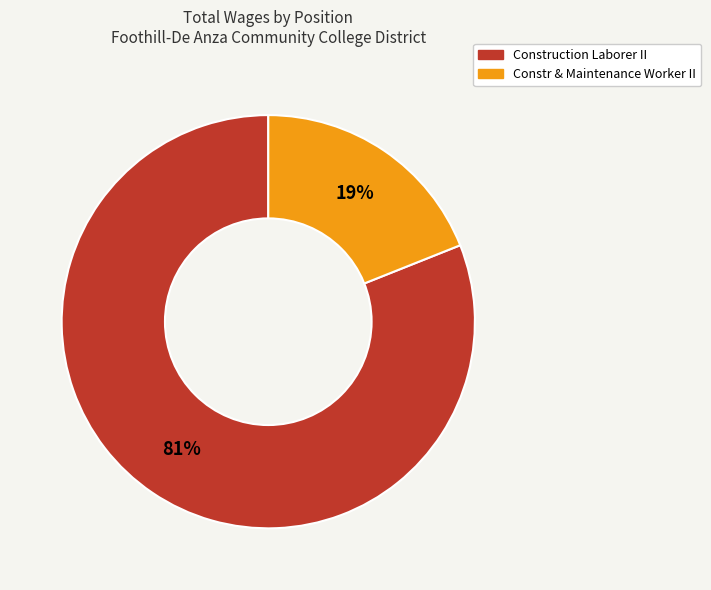

Between Construction Laborer II and Constr & Maintenance Worker II, which is larger?

Construction Laborer II